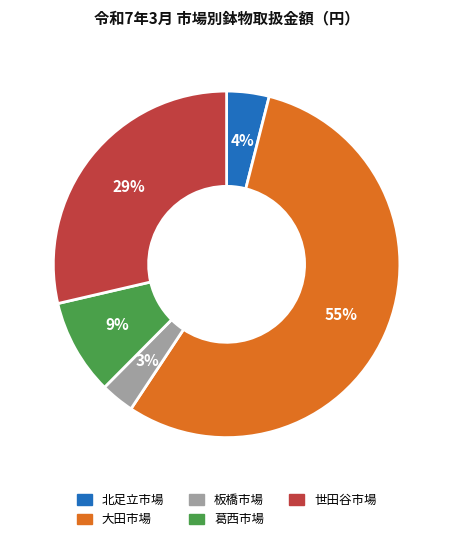

Rank the categories by value from lowest to highest.

板橋市場, 北足立市場, 葛西市場, 世田谷市場, 大田市場